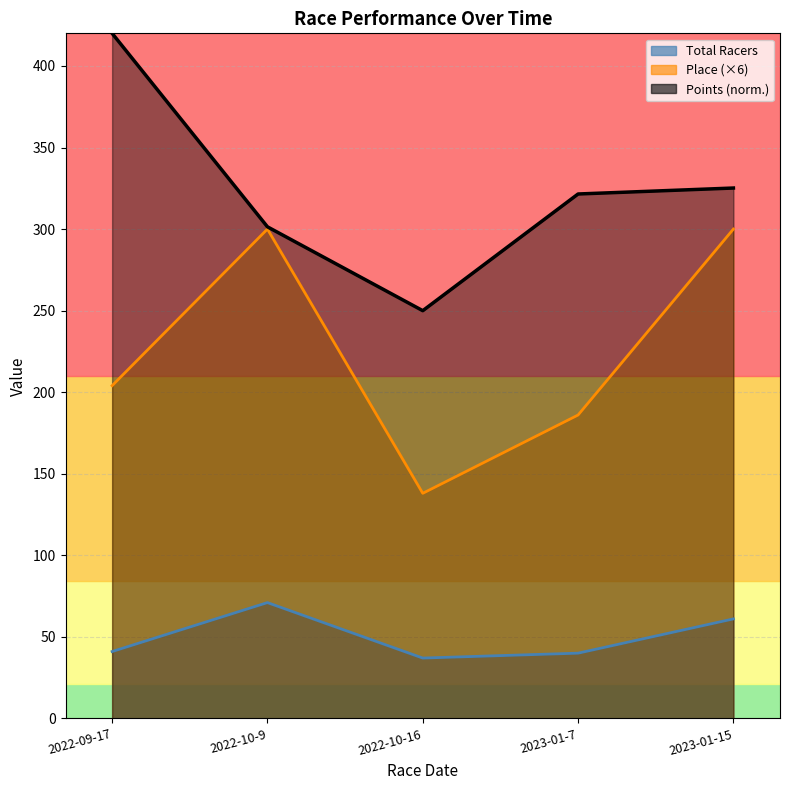

What is the label of the 4th point from the left?

2023-01-7